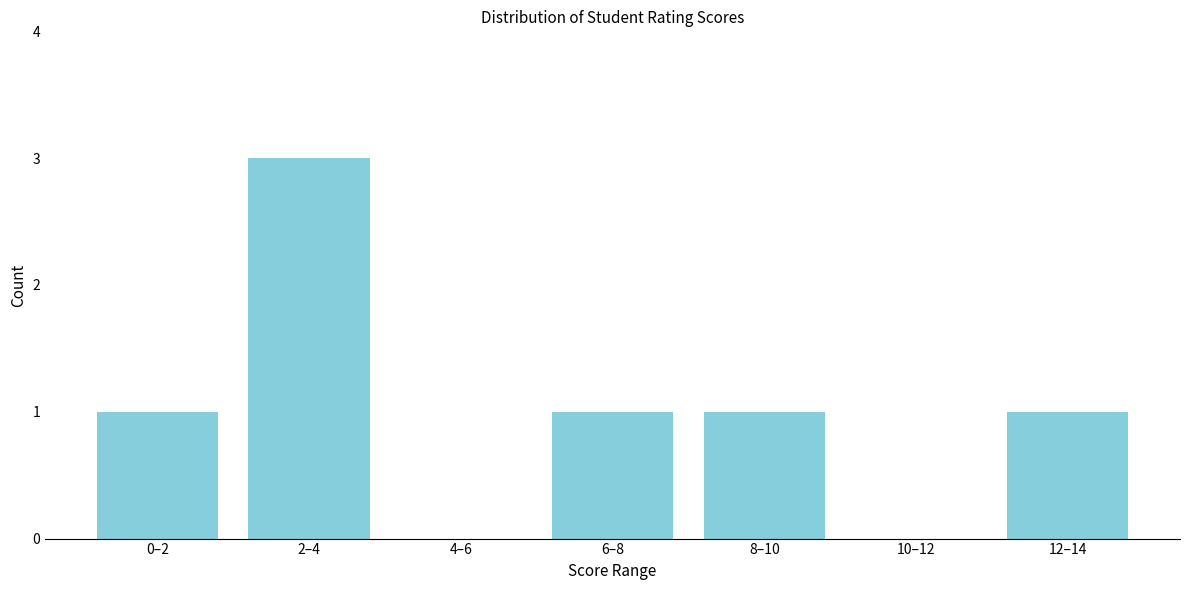

Reading left to right, list all the values displayed in this chart.

0–2=1	2–4=3	4–6=0	6–8=1	8–10=1	10–12=0	12–14=1